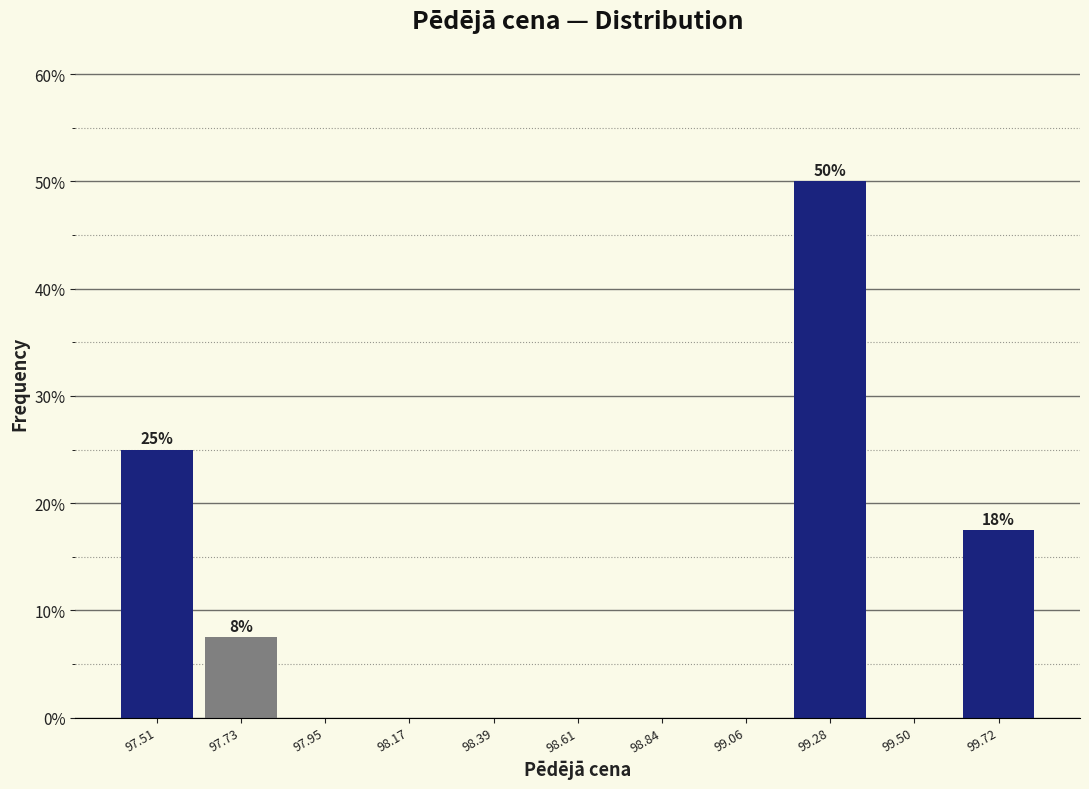

Which range on the x-axis has the tallest bar?

99.15 to 99.40